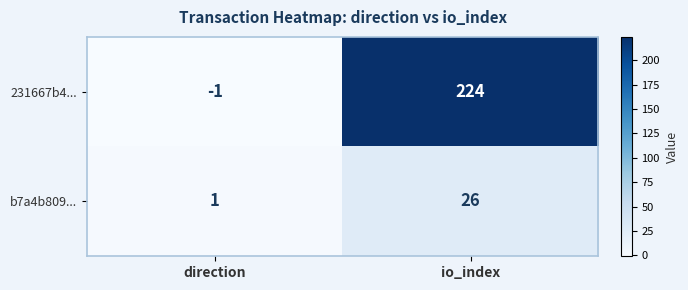

Reading left to right, what are all the values shown in this chart?

231667b4...: direction=-1	io_index=224
b7a4b809...: direction=1	io_index=26